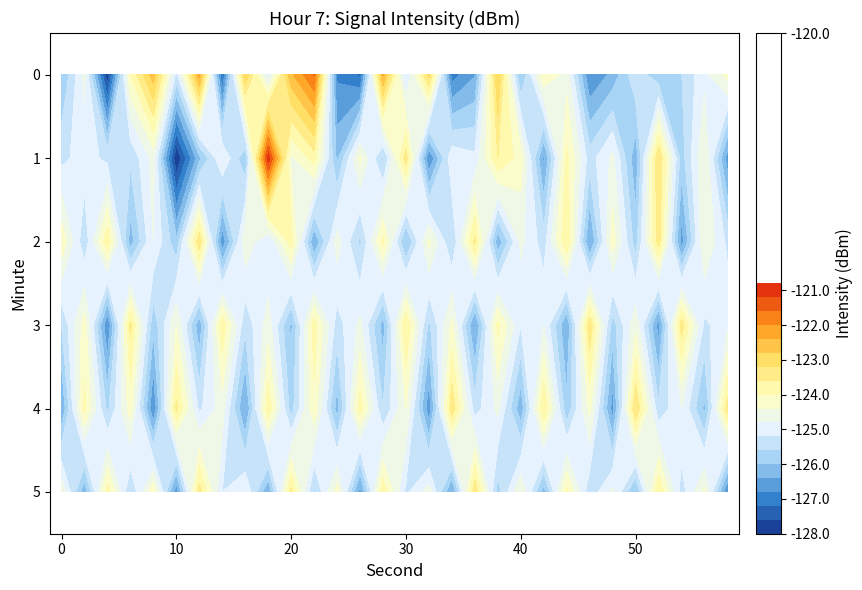

How many series are shown in this chart?

6